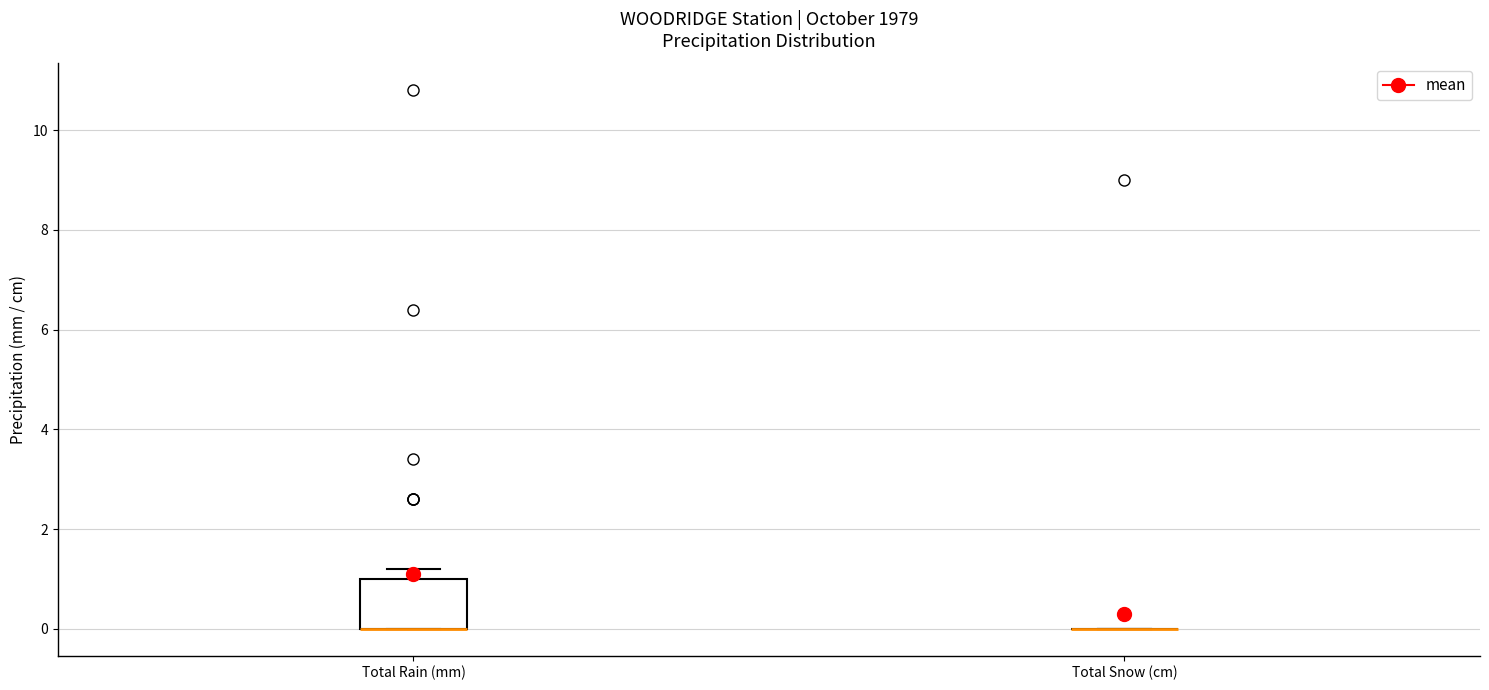

Reading left to right, read every box against the y-axis: the position of its median line, the range the box covers, and the ends of its whiskers. The values are not printed on the chart, so give them approximately, as read against the axis.

Total Rain (mm): median 0.0 (drawn on the box's lower edge), box 0.0 to 1.0, whiskers 0.0 to 1.2
Total Snow (cm): box collapsed to a line at 0.0, whiskers 0.0 to 0.0